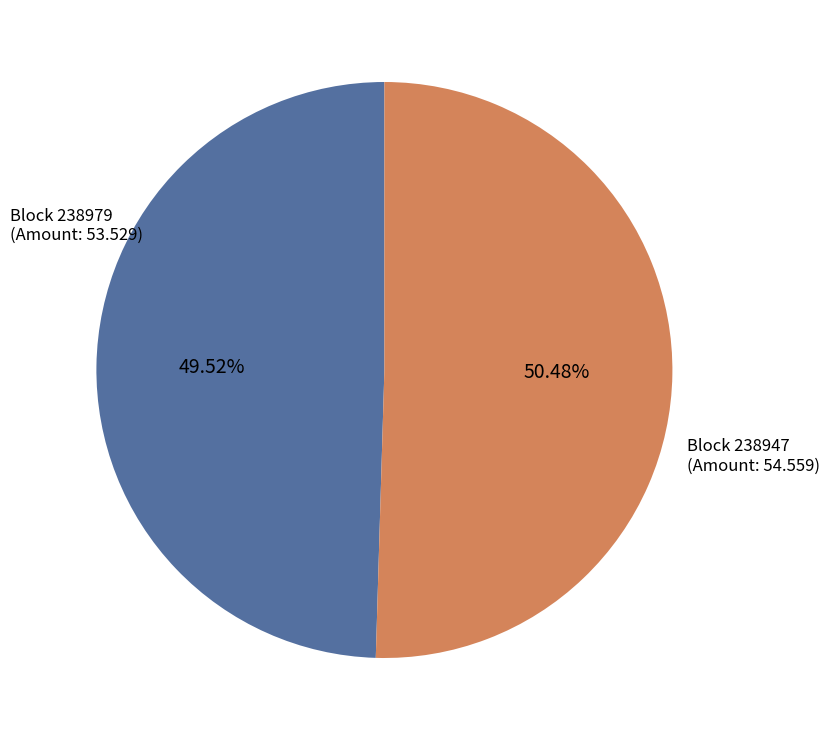

Count the number of slices in the pie.

2